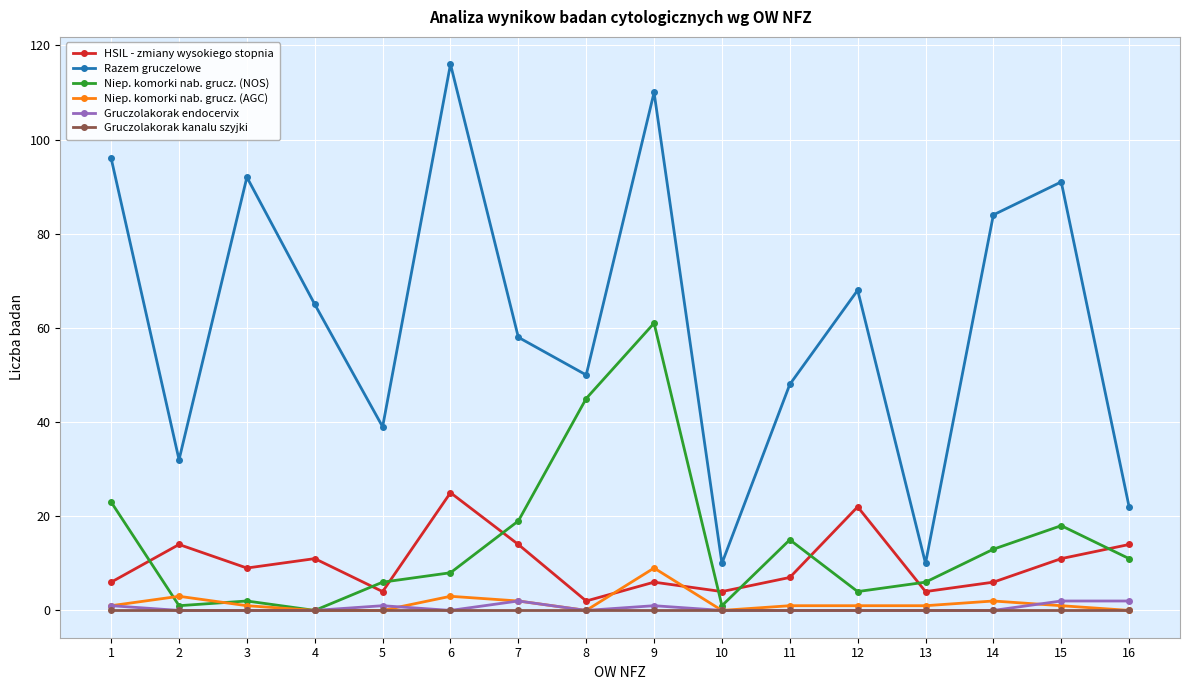

At which label is Niep. komorki nab. grucz. (NOS) closest to 30?

1